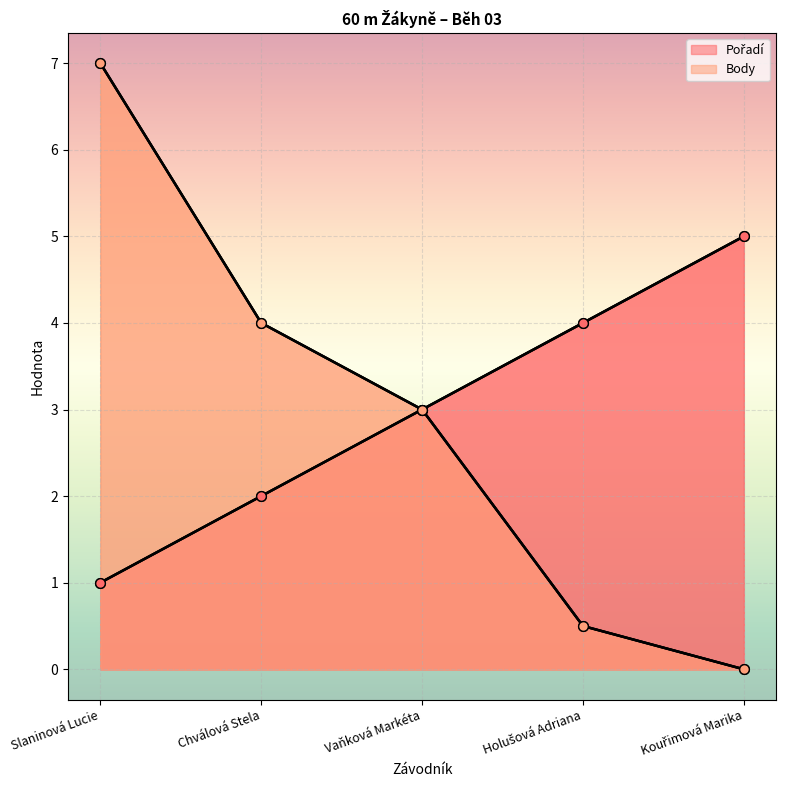

At which category is the sum across all series the highest?

Slaninová Lucie